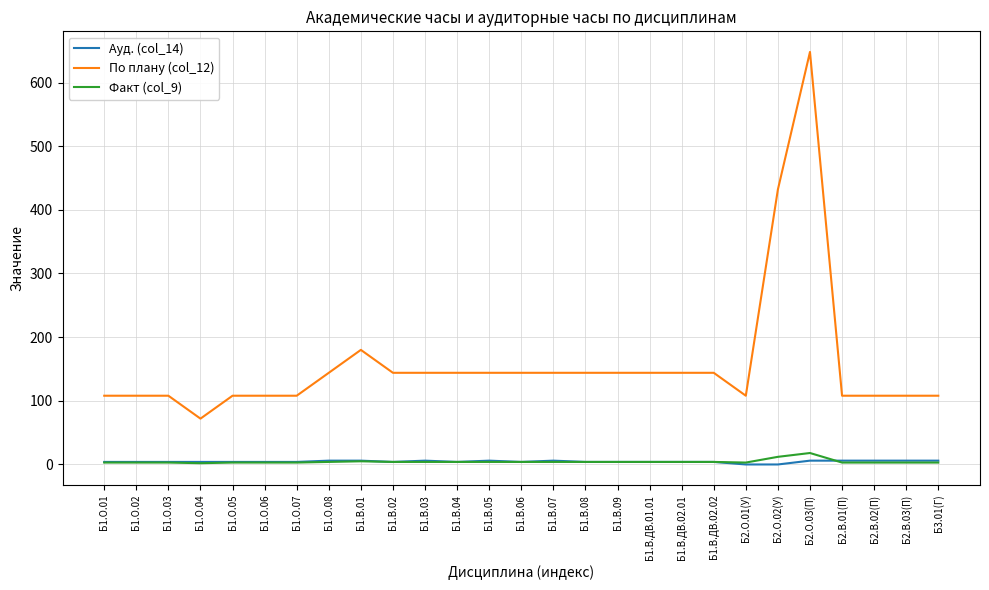

The value of По плану (col_12) at Б1.В.04 is 144. True or false?

True